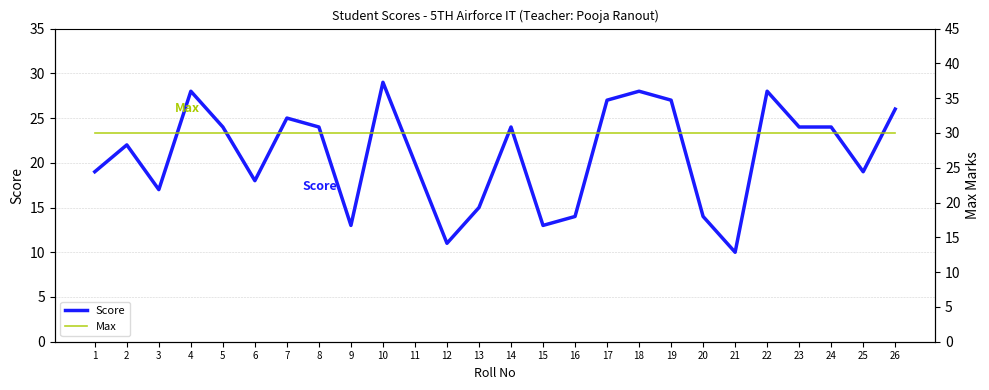

The value of Max at 26 is 30. True or false?

True